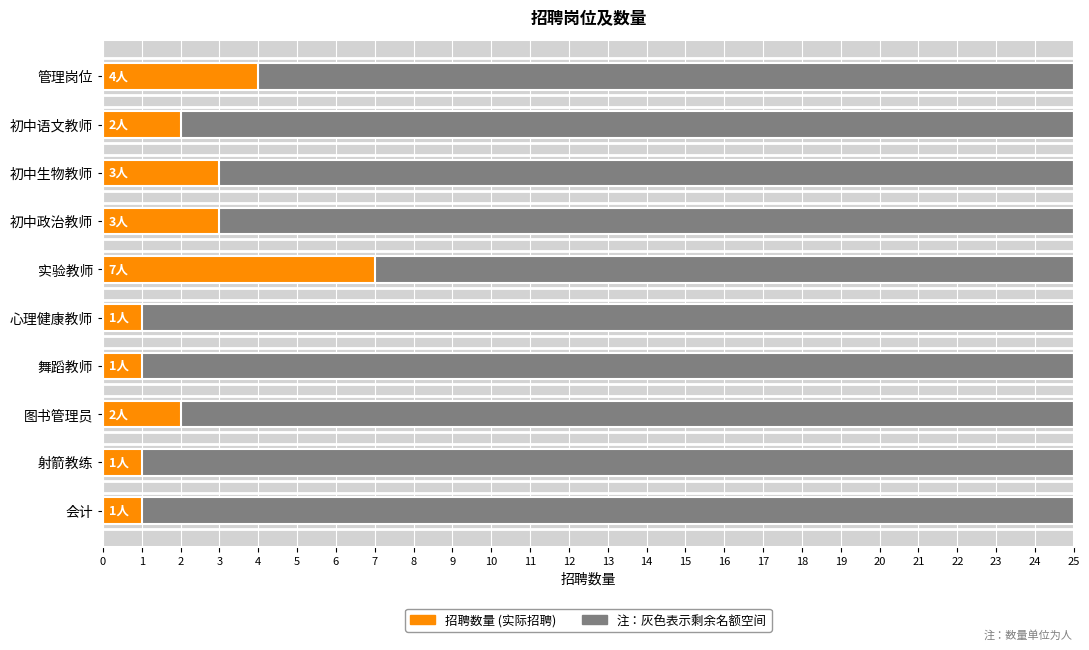

List the labels in order of value, smallest first.

心理健康教师, 舞蹈教师, 射箭教练, 会计, 初中语文教师, 图书管理员, 初中生物教师, 初中政治教师, 管理岗位, 实验教师